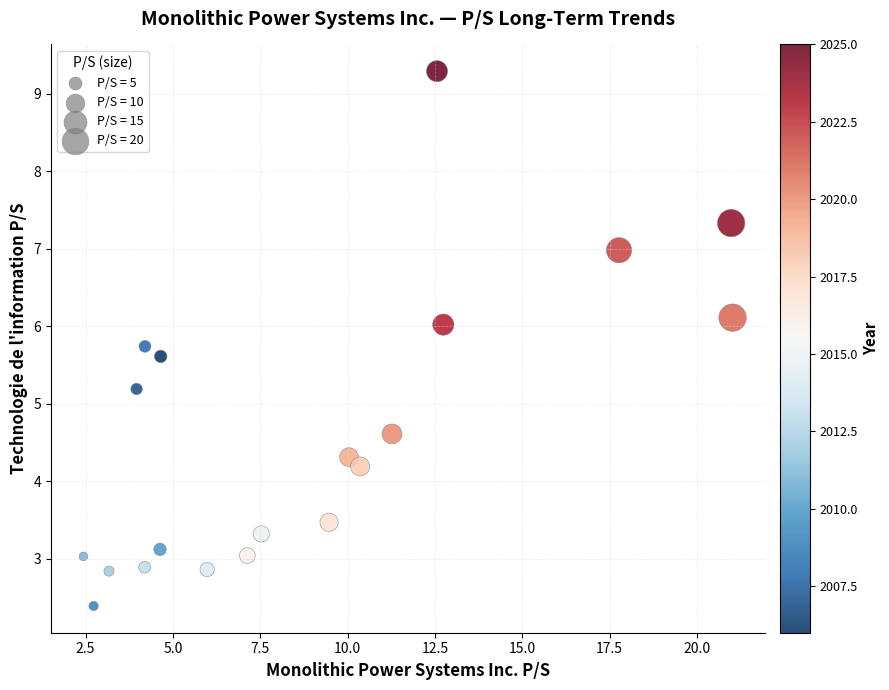

What is the range of Y values (max minus min)?

6.9